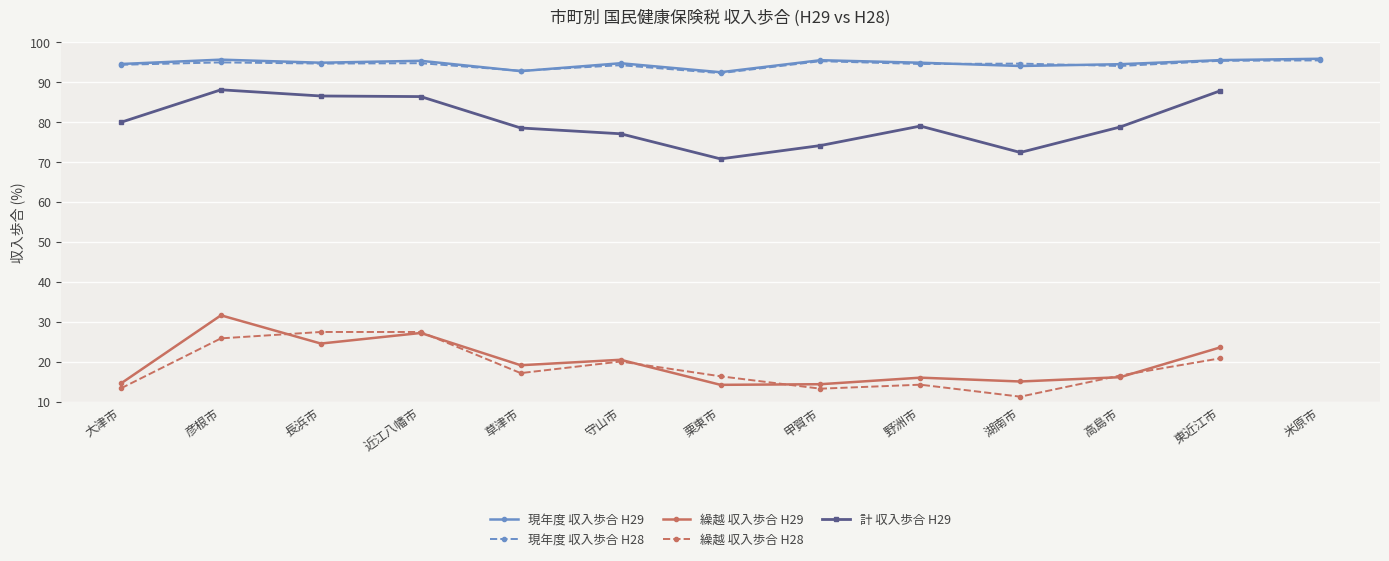

True or false: 繰越 収入歩合 H29 and 計 収入歩合 H29 intersect in this chart.

False